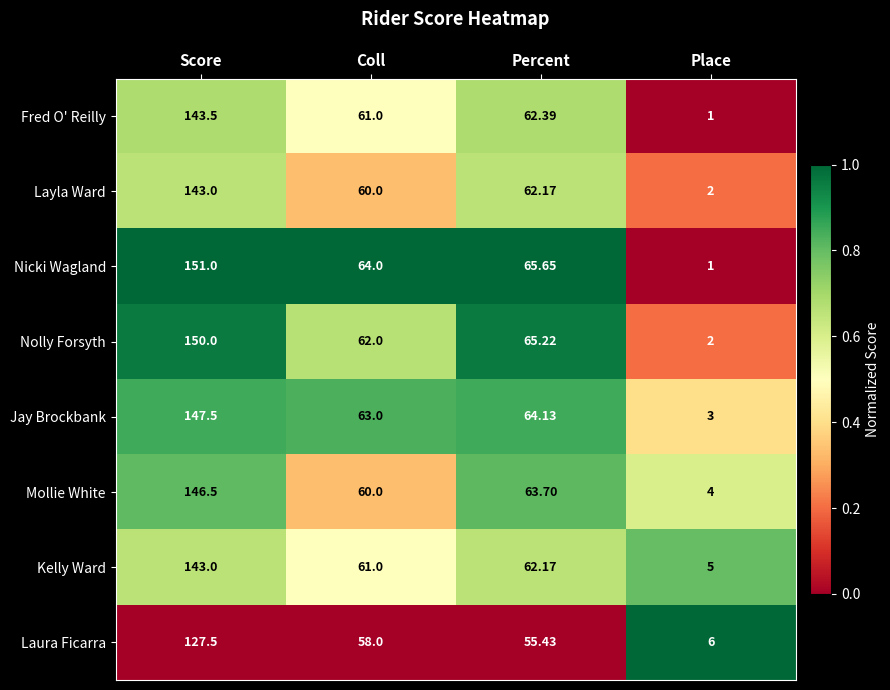

At which label does Nolly Forsyth first exceed 65?

Score